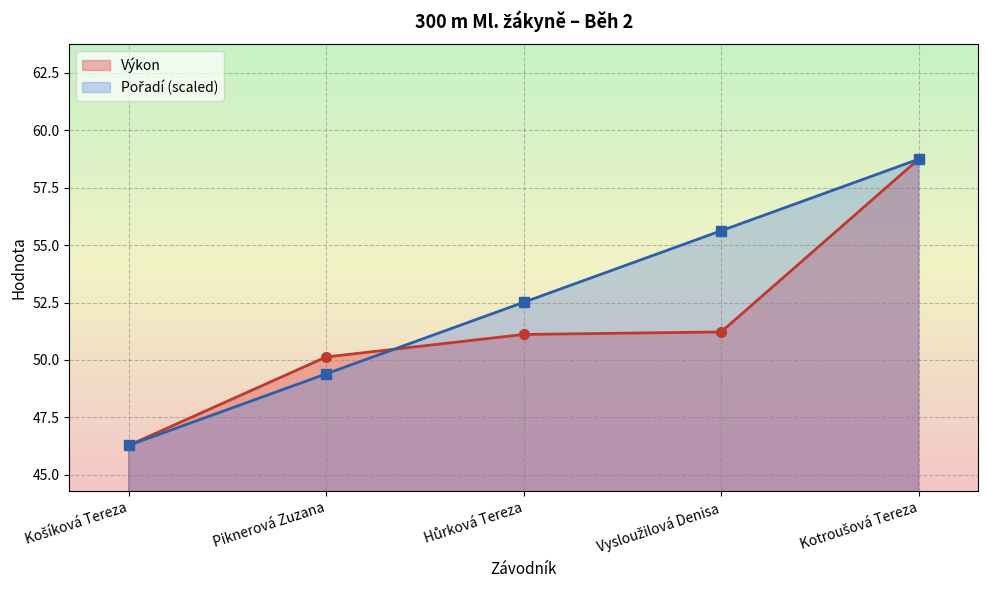

Which category has the lowest value across all series?

Košíková Tereza